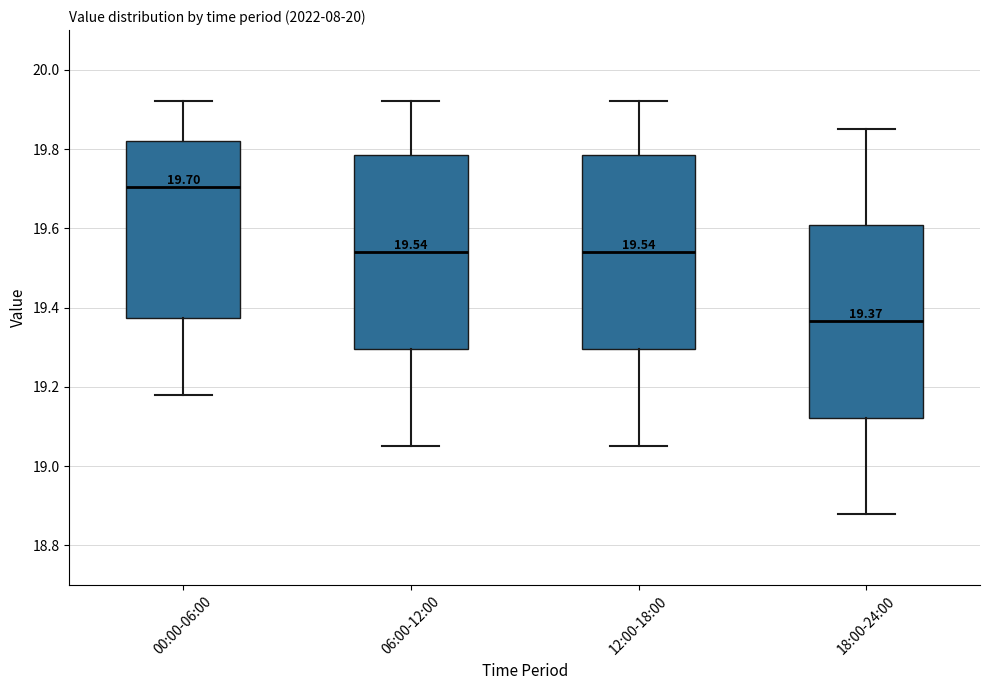

Which box's median line is the lowest?

18:00-24:00